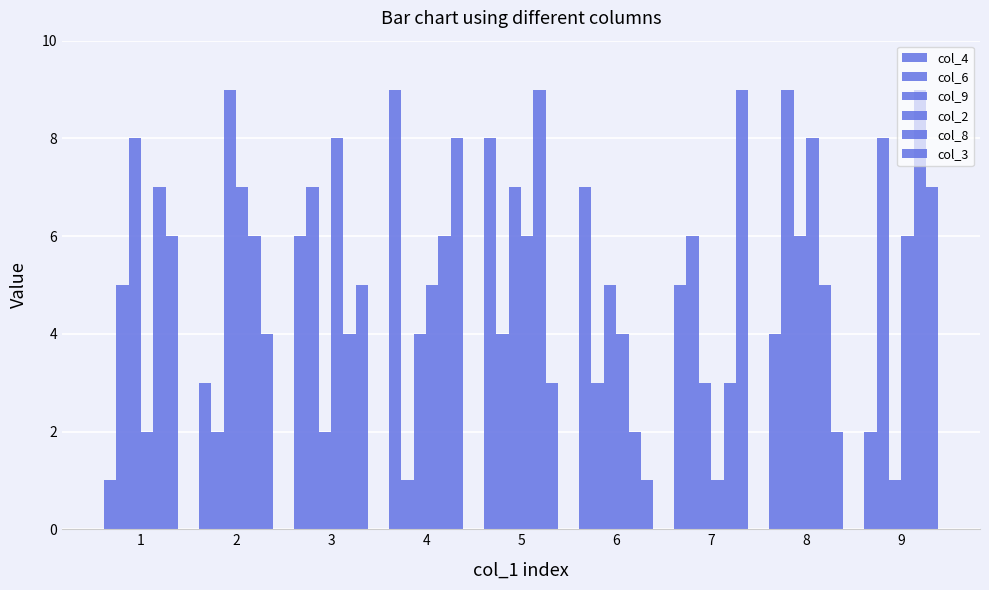

What is the maximum value for col_6?

9